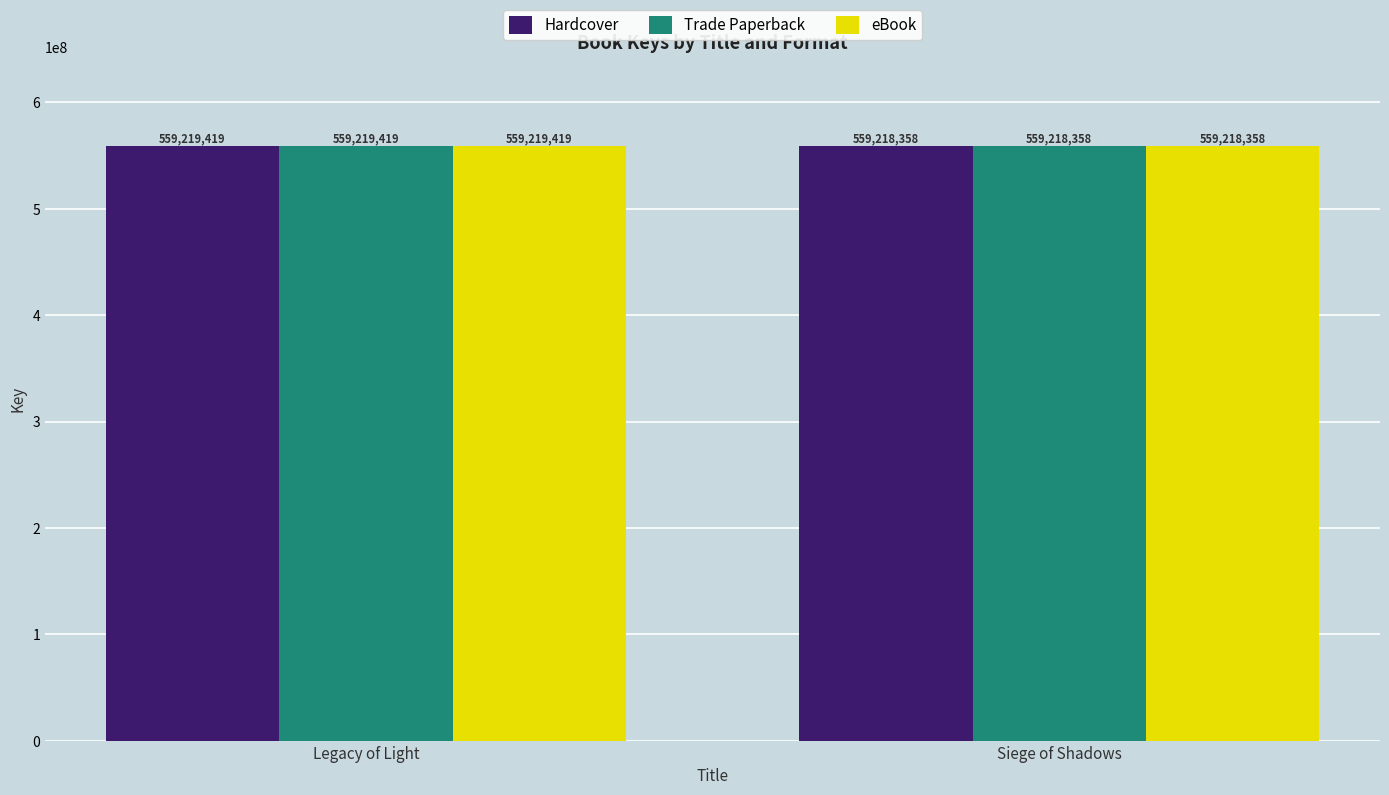

Reading left to right, list all the values displayed in this chart.

Hardcover: Legacy of Light=559219419	Siege of Shadows=559218358
Trade Paperback: Legacy of Light=559219419	Siege of Shadows=559218358
eBook: Legacy of Light=559219419	Siege of Shadows=559218358